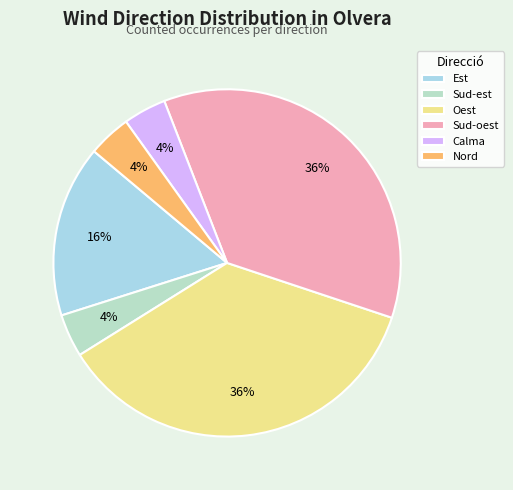

Rank the categories by value from highest to lowest.

Oest, Sud-oest, Est, Sud-est, Calma, Nord